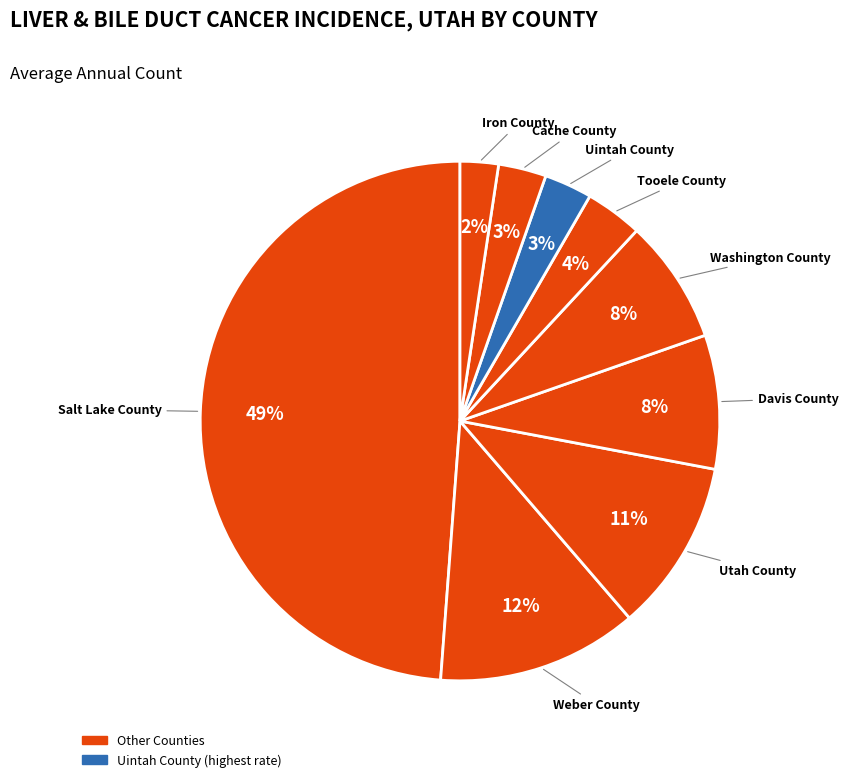

Count the number of slices in the pie.

9